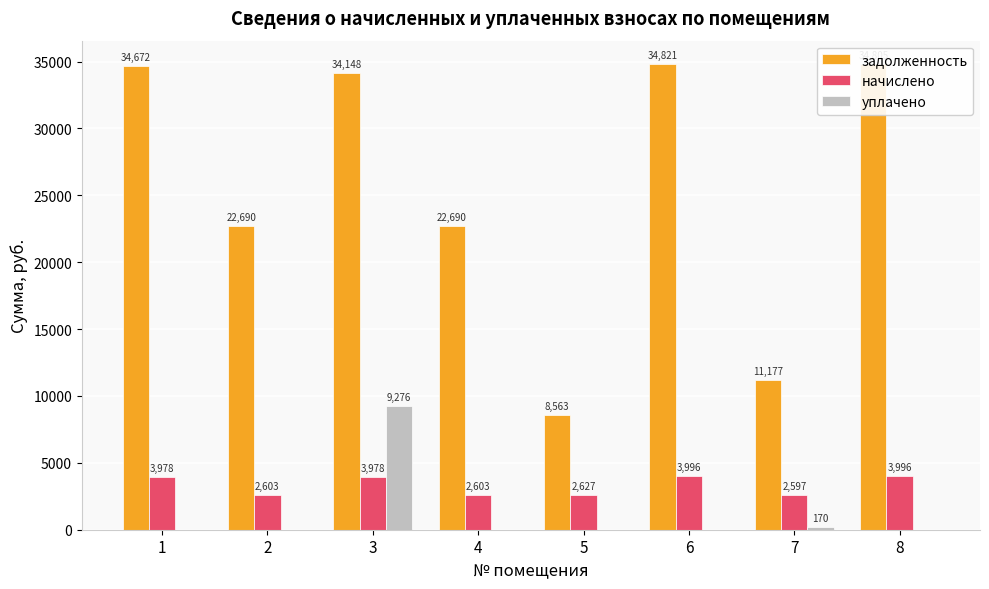

What is the maximum value shown in the chart?

34821.4